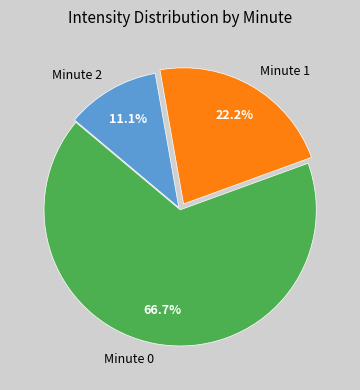

Rank the categories by value from highest to lowest.

Minute 0, Minute 1, Minute 2